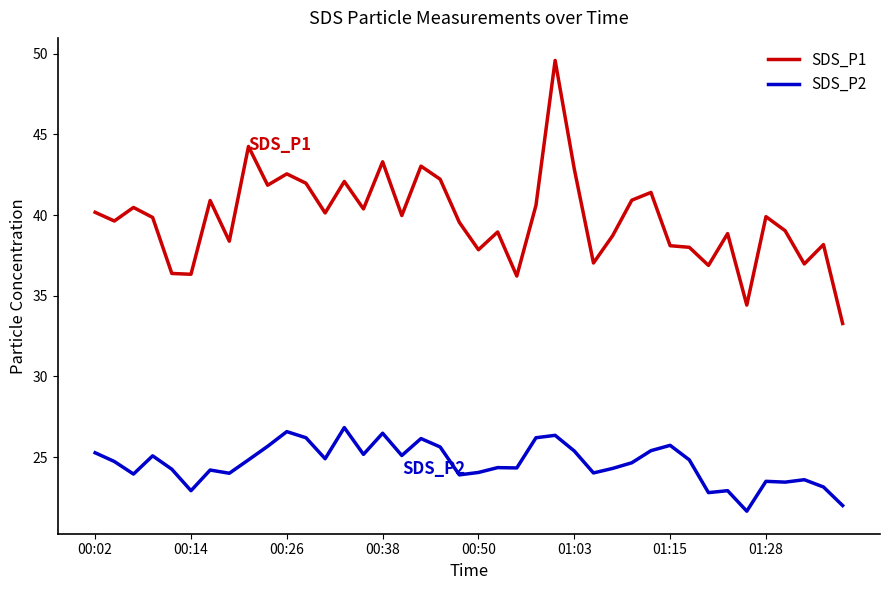

Rank the series by their average value, from lowest to highest.

SDS_P2, SDS_P1